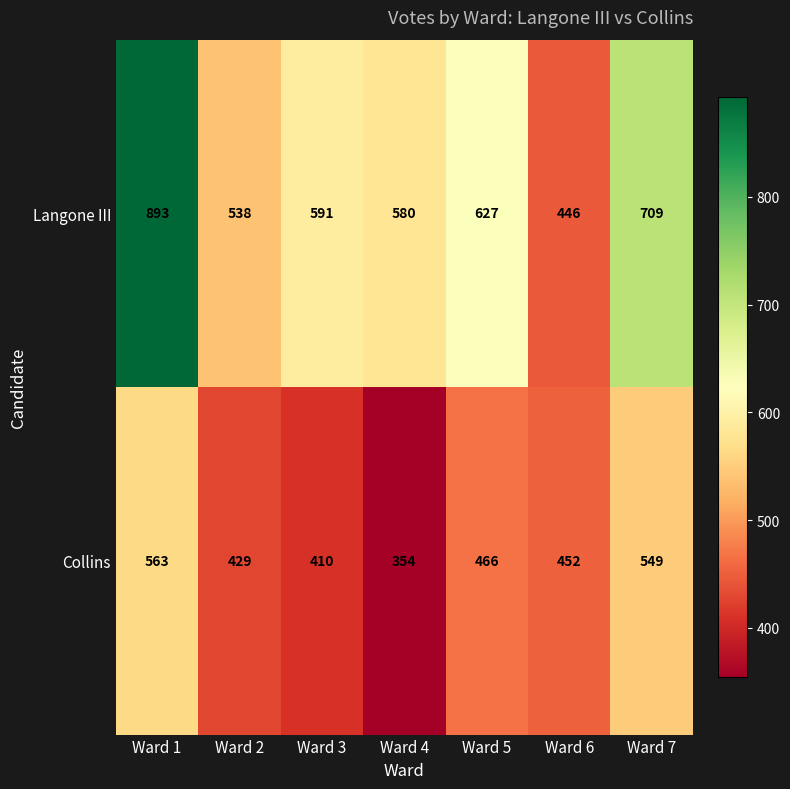

Which series changed the most between Ward 1 and Ward 4?

Langone III